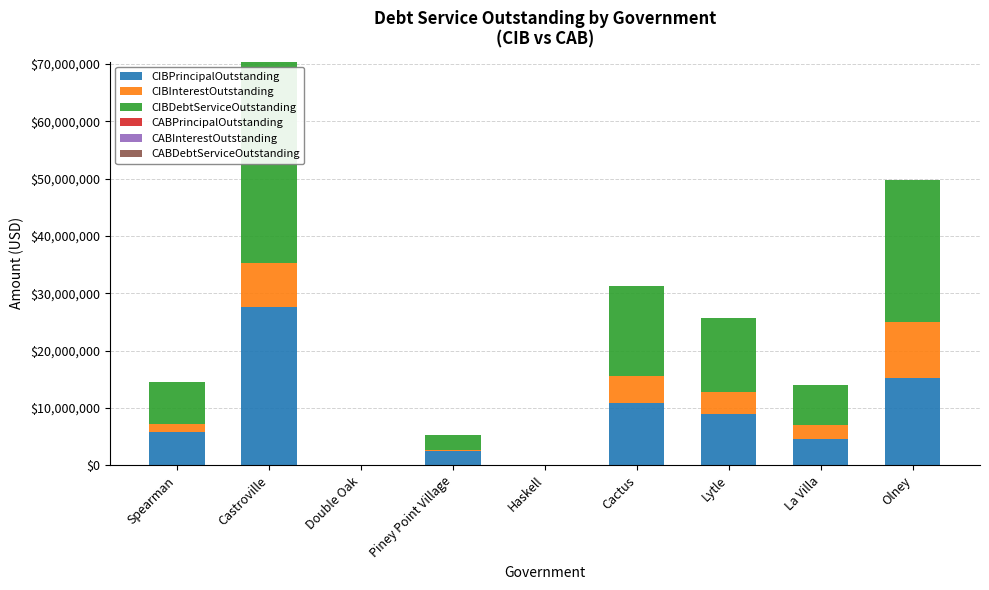

True or false: CIBPrincipalOutstanding has a value of 4630000.0 at La Villa.

True